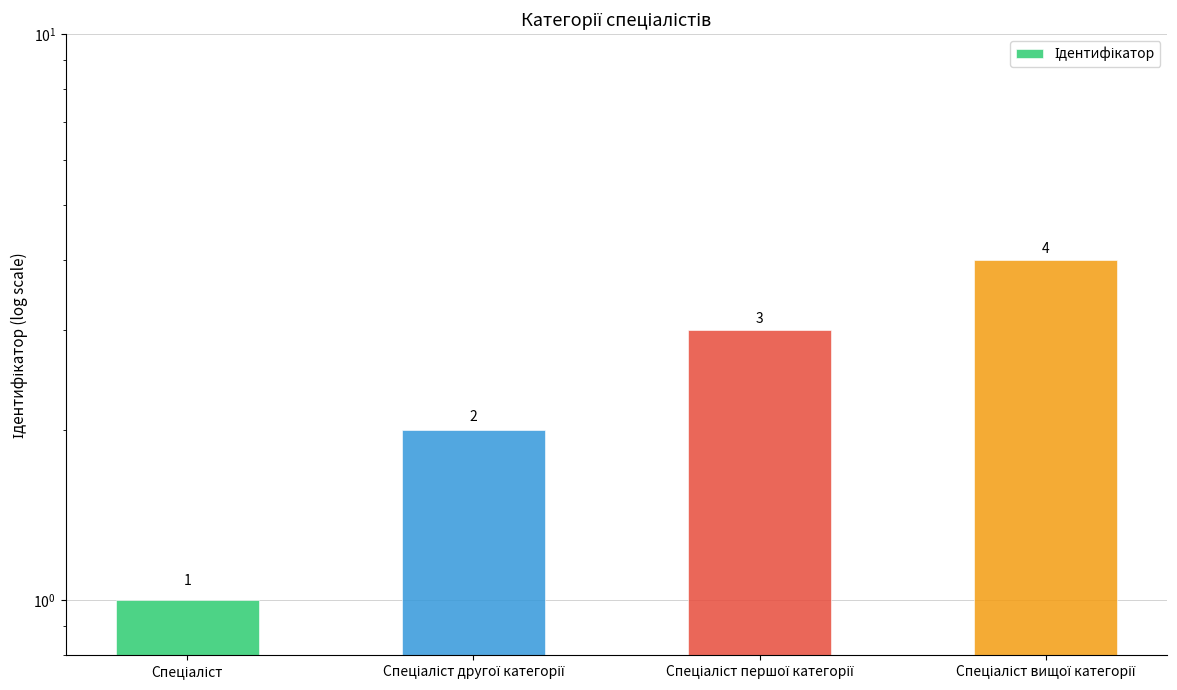

Reading right to left, what are all the values shown in this chart?

Спеціаліст вищої категорії=4	Спеціаліст першої категорії=3	Спеціаліст другої категорії=2	Спеціаліст=1